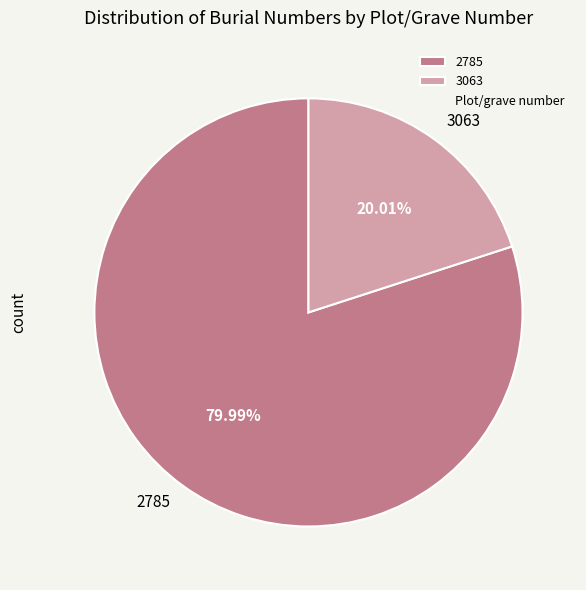

Which slice represents more than half of the pie?

2785